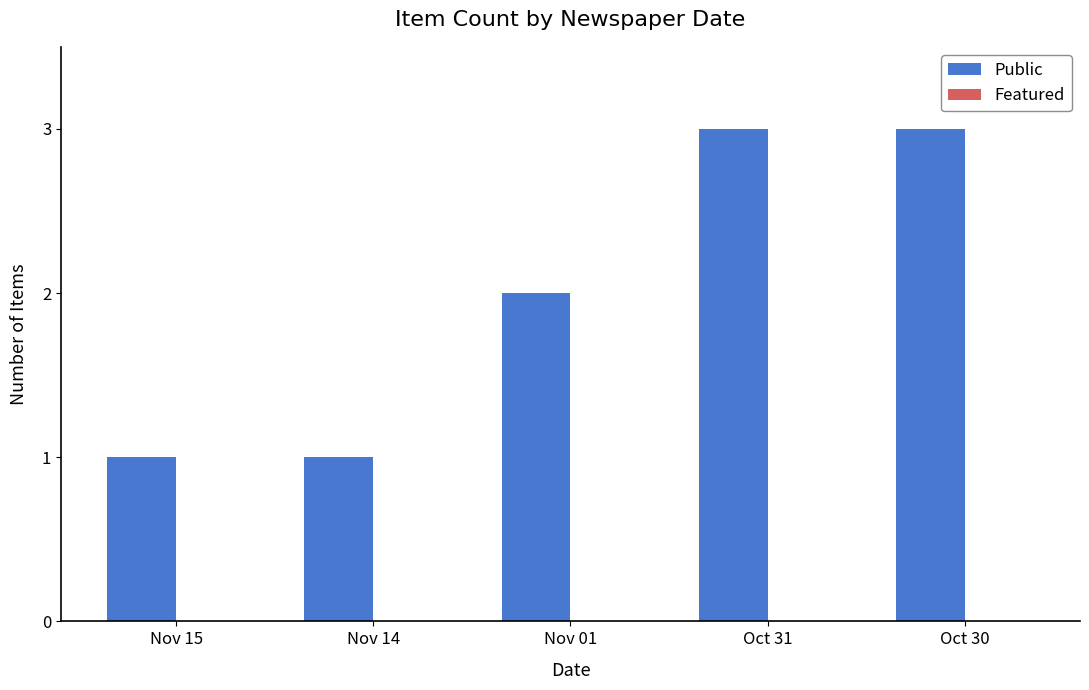

Reading right to left, list all the values displayed in this chart.

3	3	2	1	1